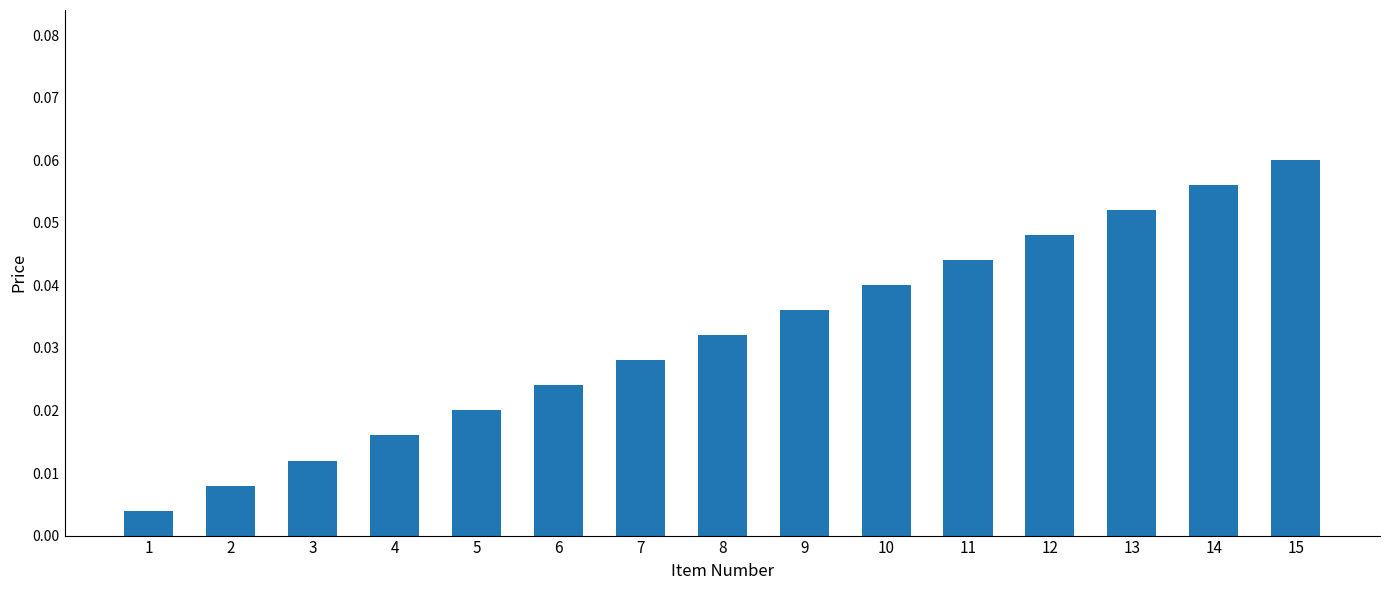

List the labels in order of value, largest first.

15, 14, 13, 12, 11, 10, 9, 8, 7, 6, 5, 4, 3, 2, 1